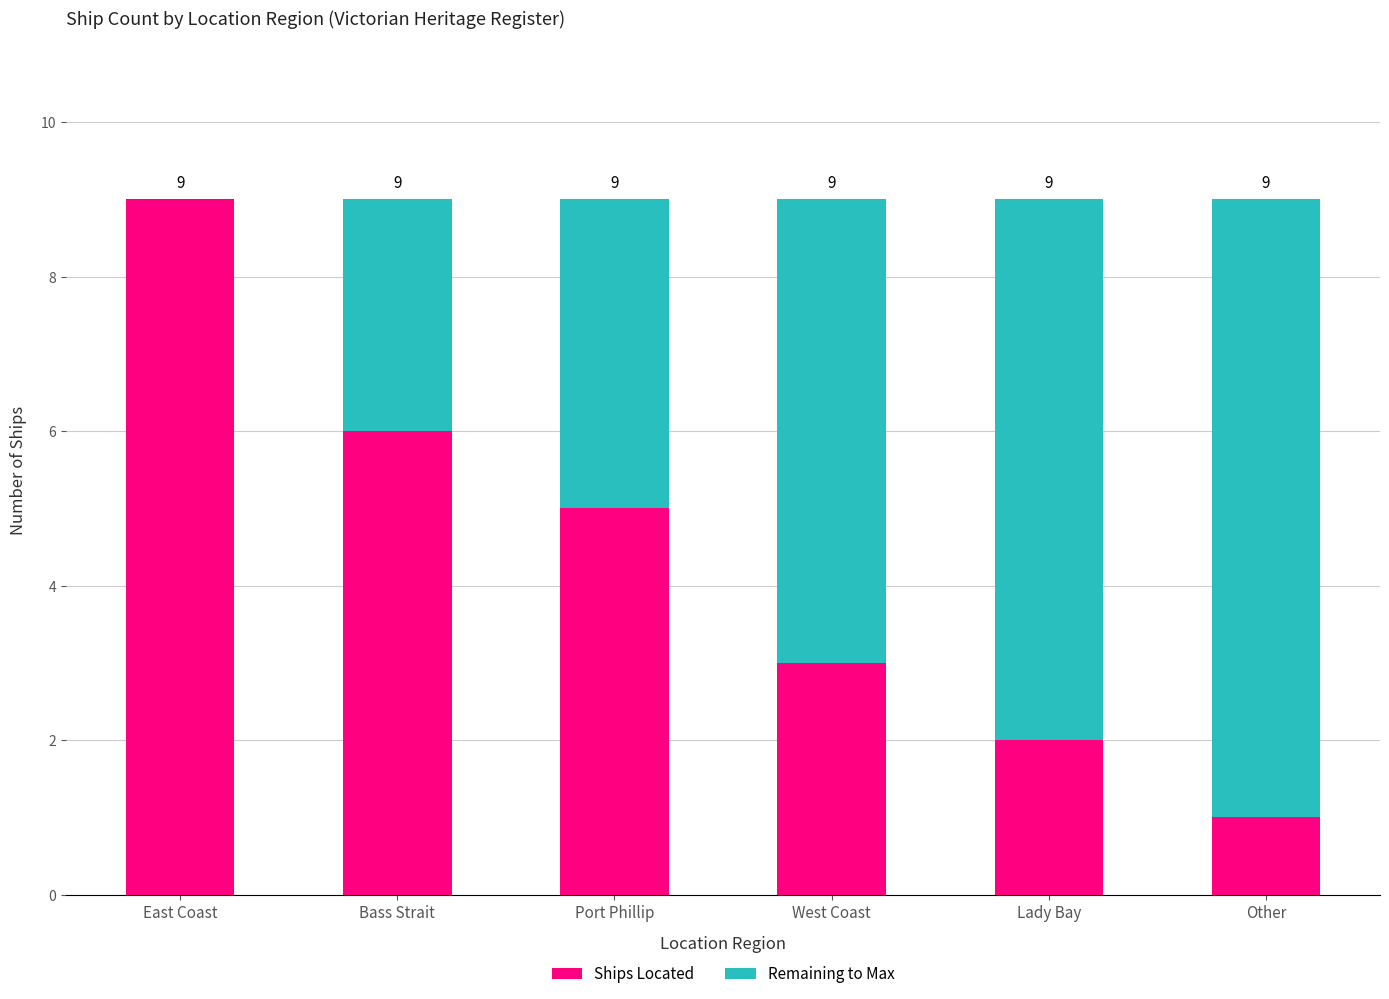

What is the total value across all series at West Coast?

9